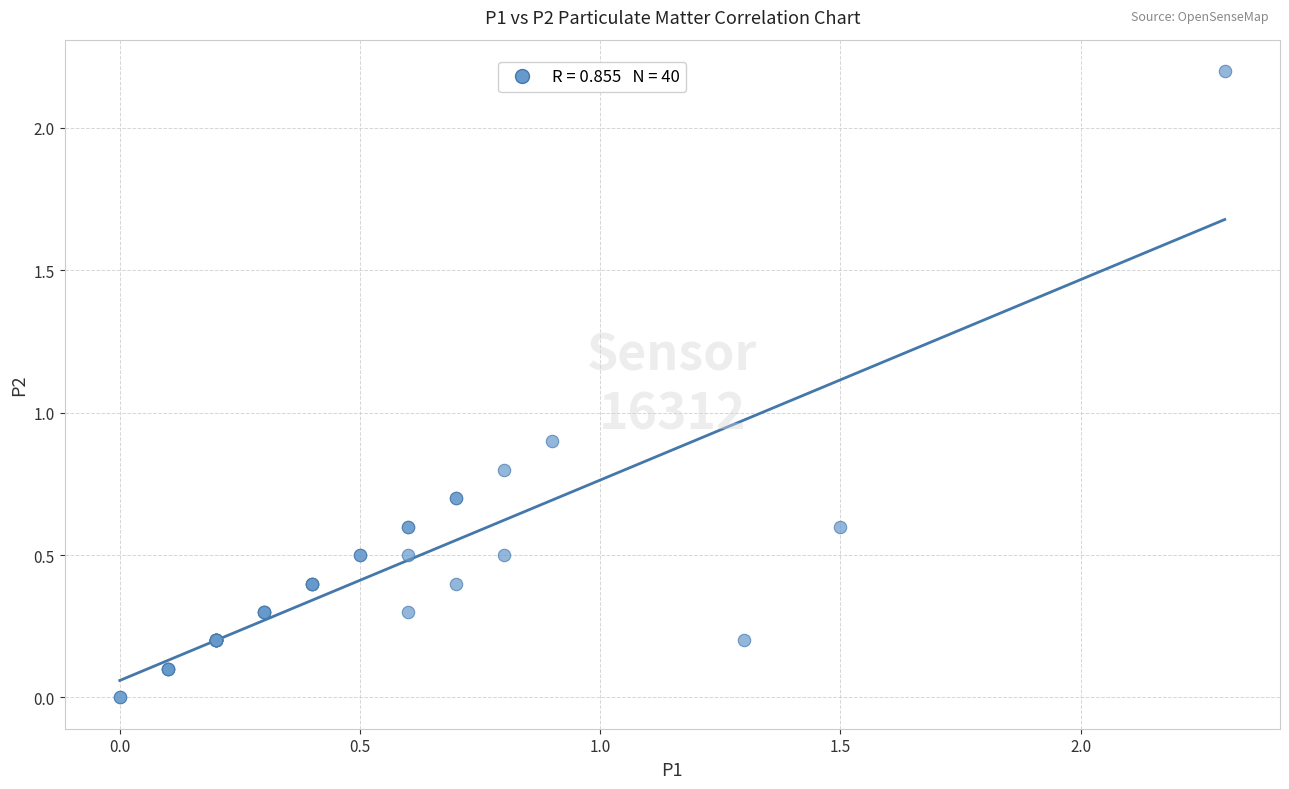

What Y value in the scatter plot is closest to 1?

0.9